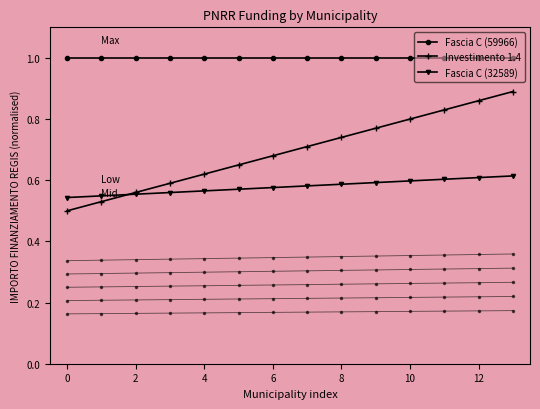

What is the difference between the maximum and minimum values in the Investimento 1.4 series?

0.4